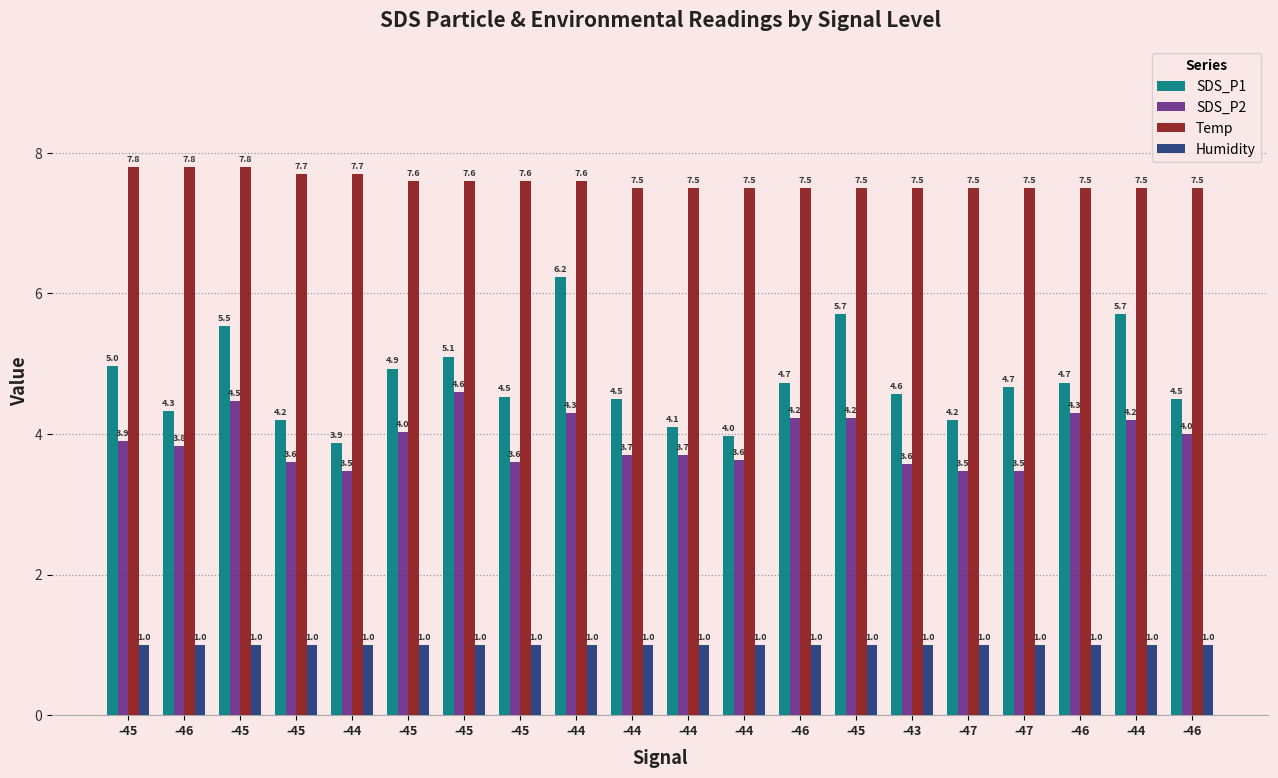

The SDS_P2 series shows 2.4 at -44. True or false?

False